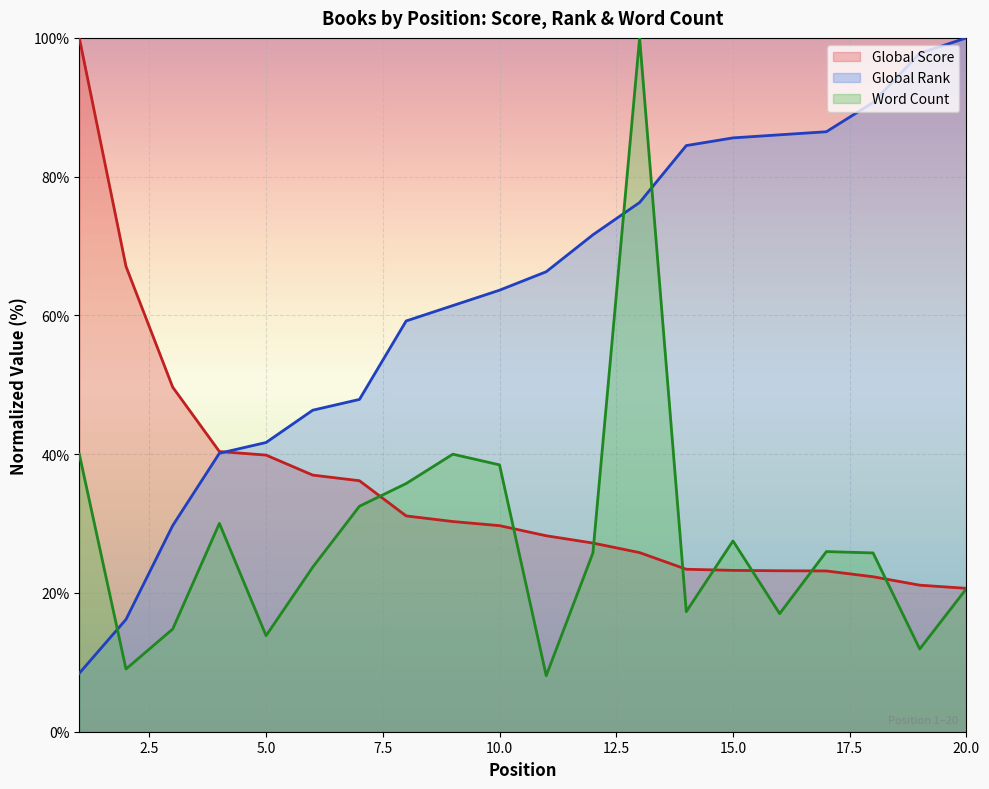

What is the difference between the maximum and minimum values in the Global Score series?

79.3